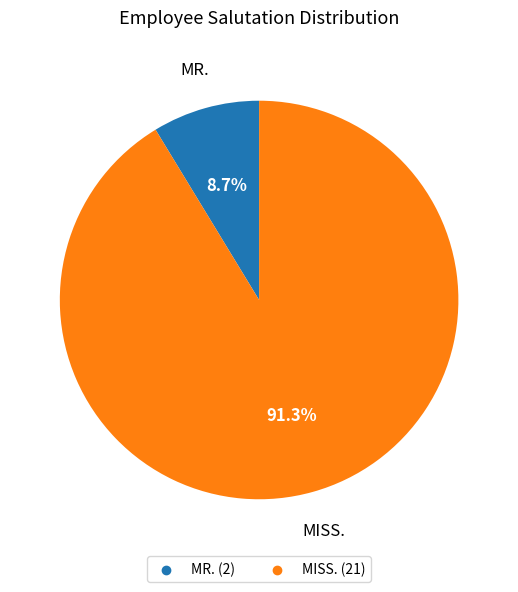

What percentage do MISS. and MR. together represent?

100.0%